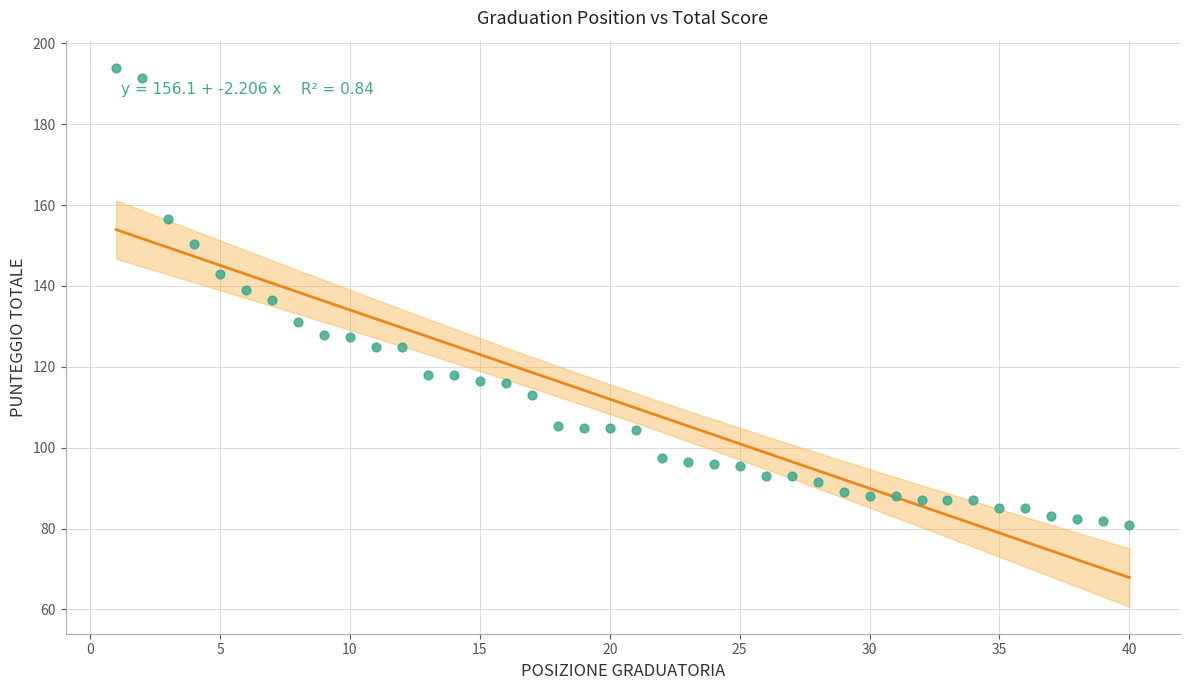

What is the range of X values (max minus min)?

39.0